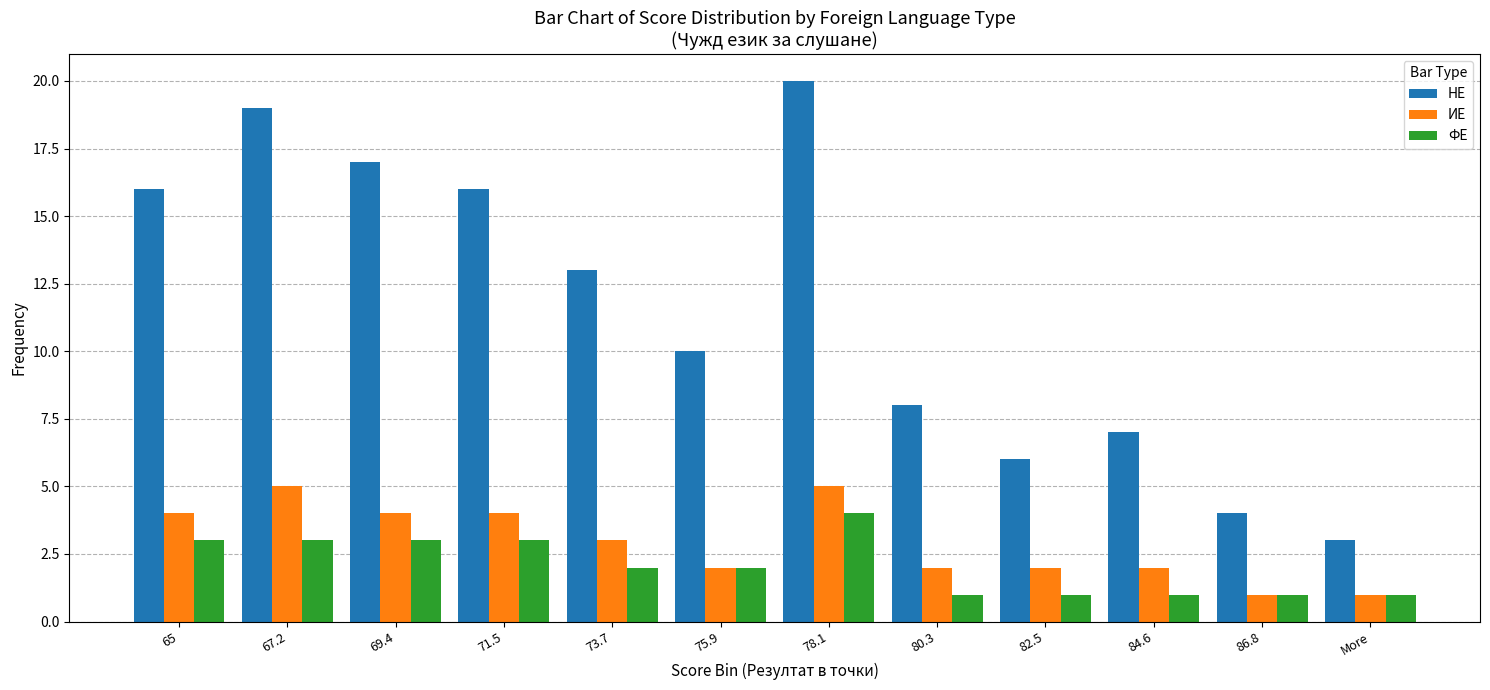

Reading left to right, extract all data points from this chart.

НЕ: 16	19	17	16	13	10	20	8	6	7	4	3
ИЕ: 4	5	4	4	3	2	5	2	2	2	1	1
ФЕ: 3	3	3	3	2	2	4	1	1	1	1	1